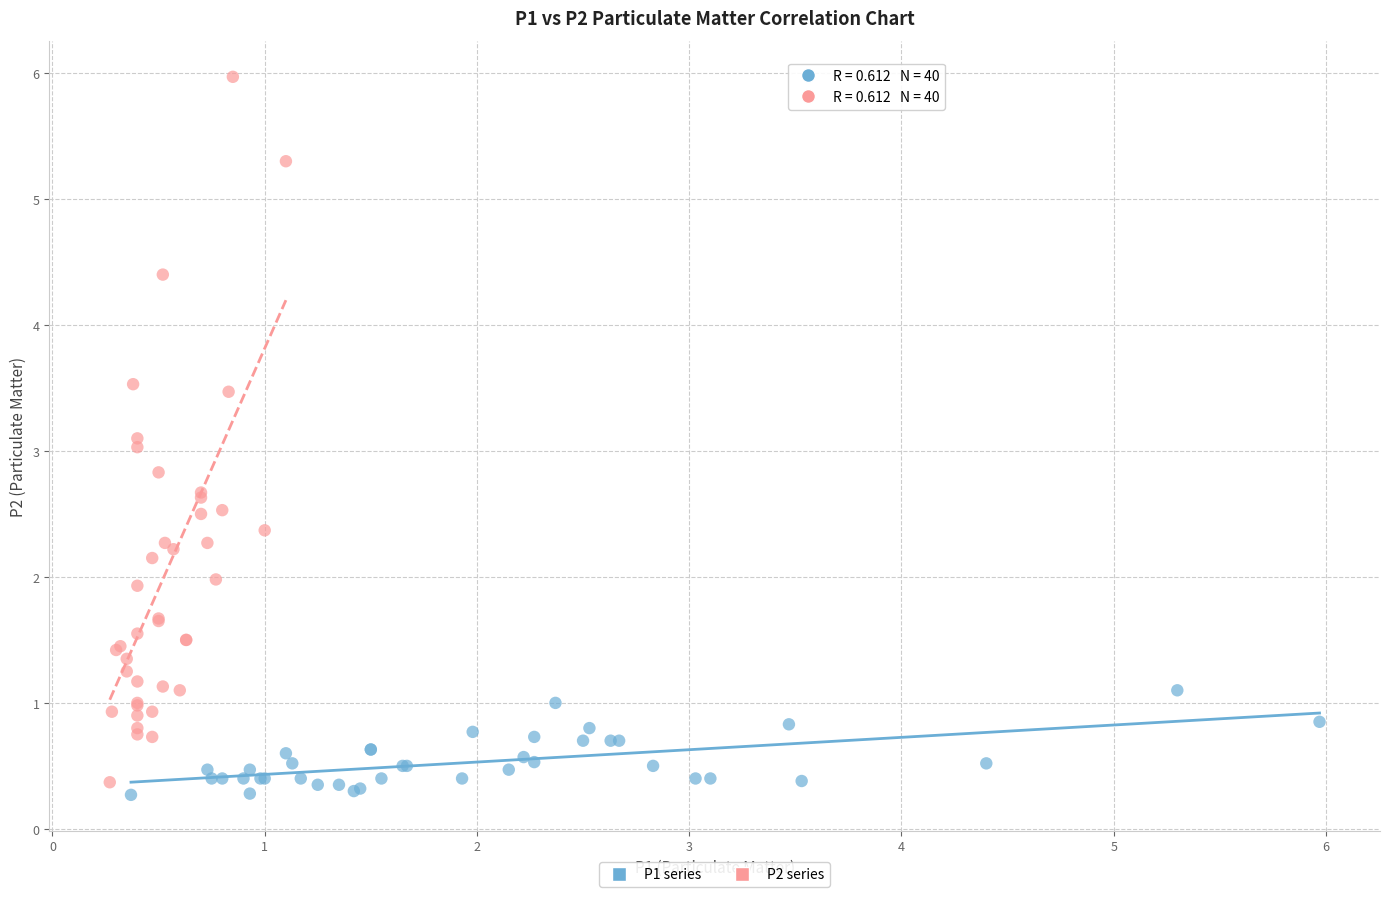

Which series reaches the maximum Y coordinate?

P2 series